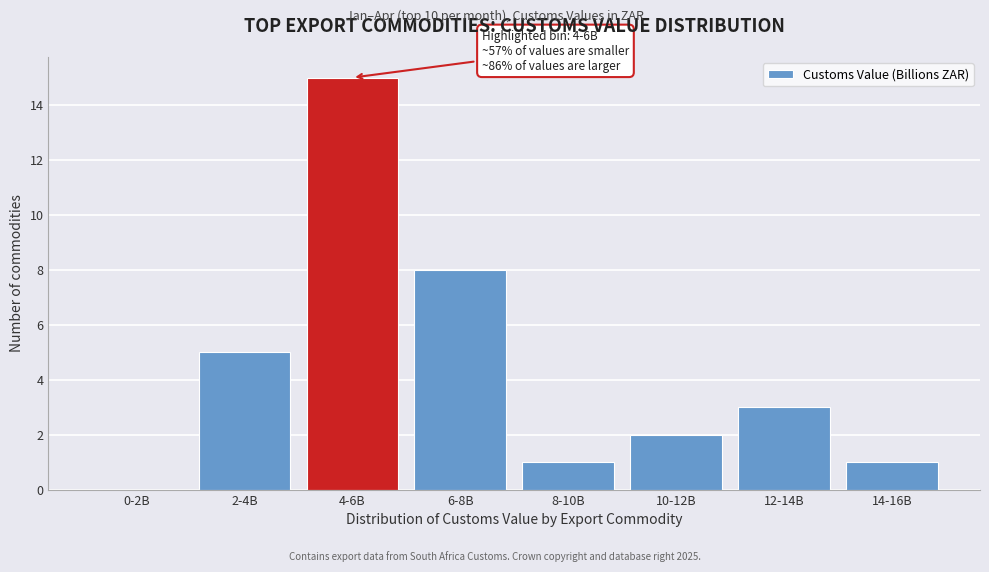

Reading left to right, what are all the values shown in this chart?

0-2B=0	2-4B=5	4-6B=15	6-8B=8	8-10B=1	10-12B=2	12-14B=3	14-16B=1